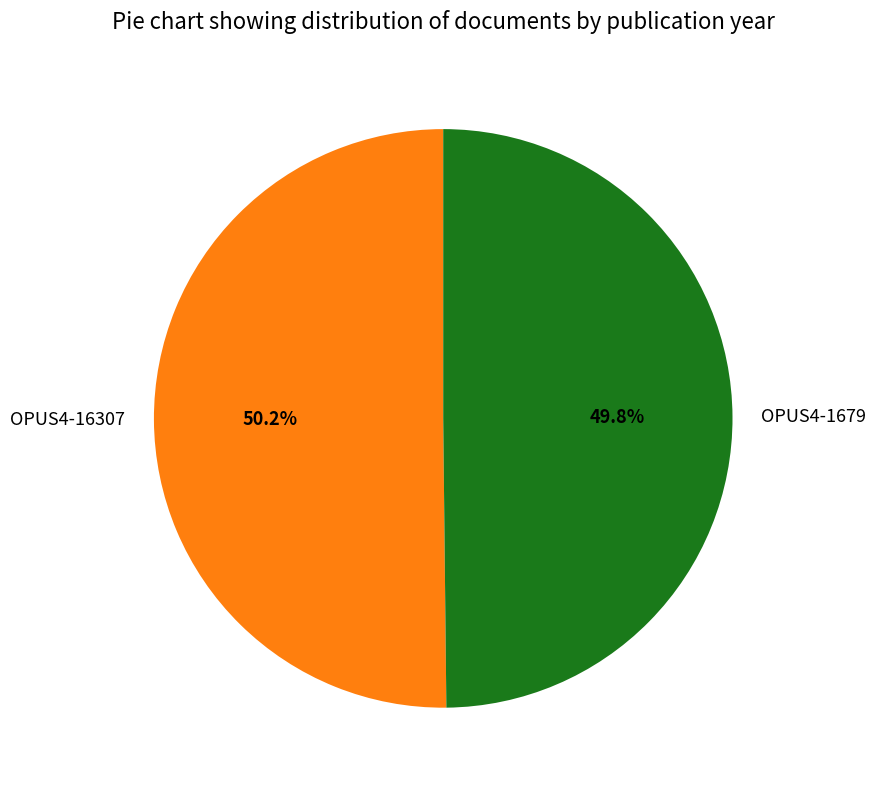

Is the sum of OPUS4-1679 and OPUS4-16307 greater than half?

Yes